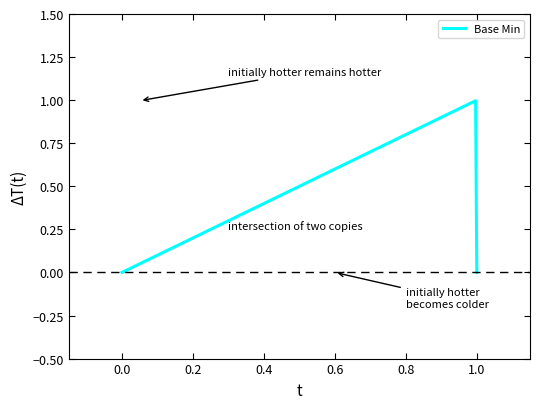

What is the value of the 4th point from the left?

1